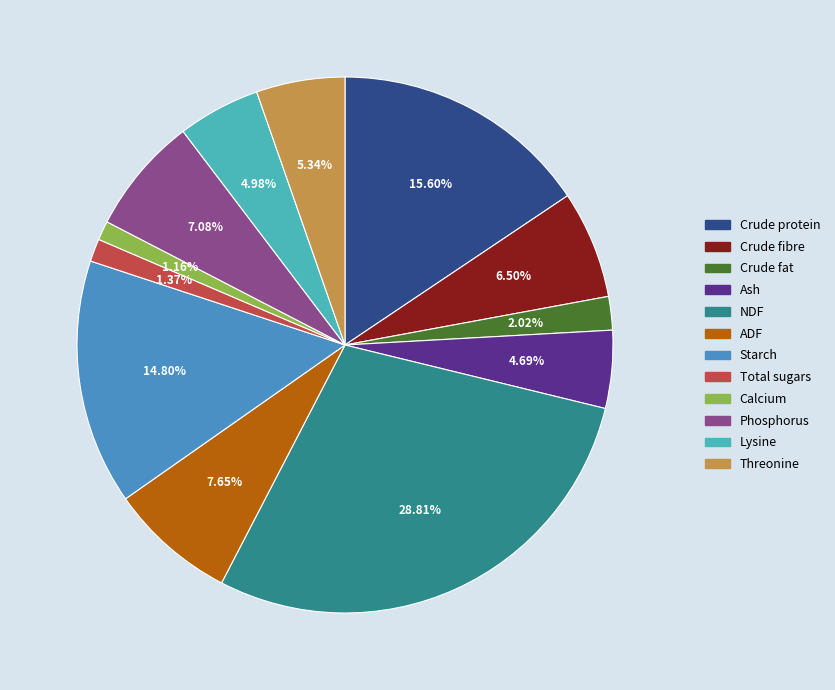

How many slices are in this pie chart?

12